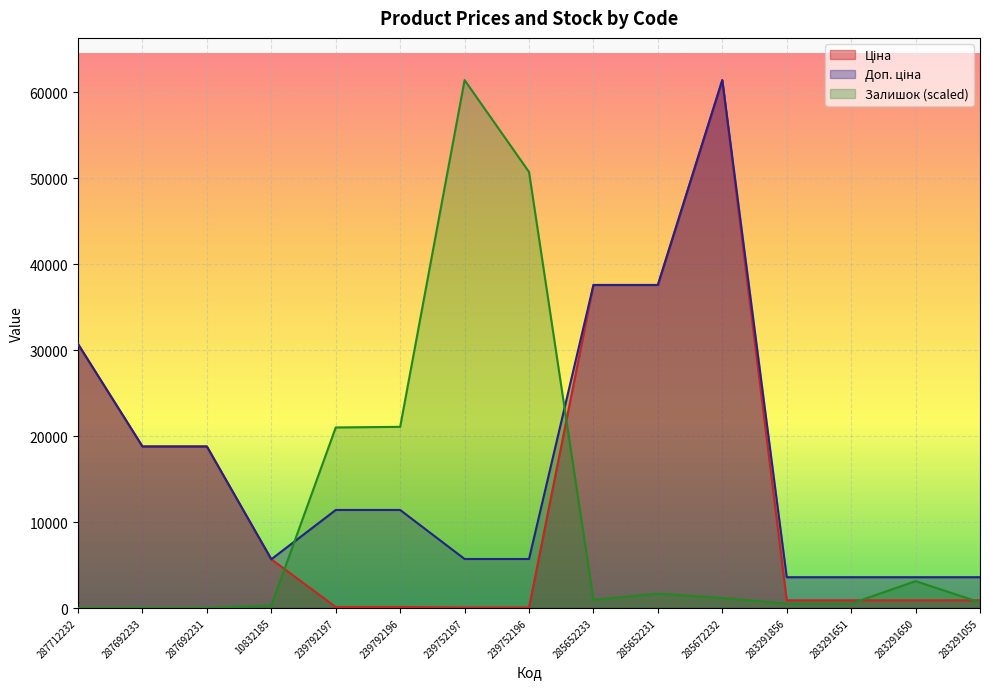

What is the average value of the Доп. ціна series?

17278.0